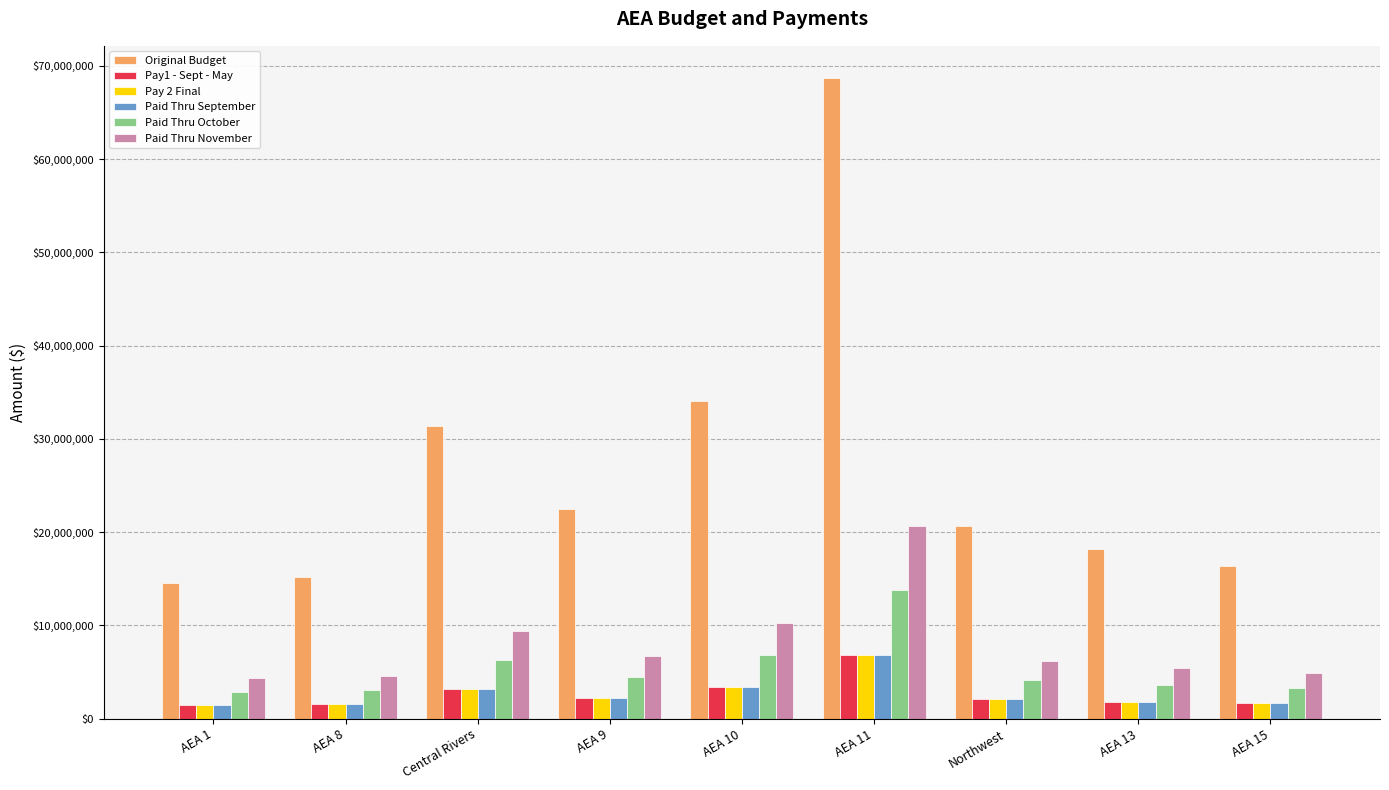

What is the sum of the Original Budget values at AEA 8 and AEA 9?

37653454